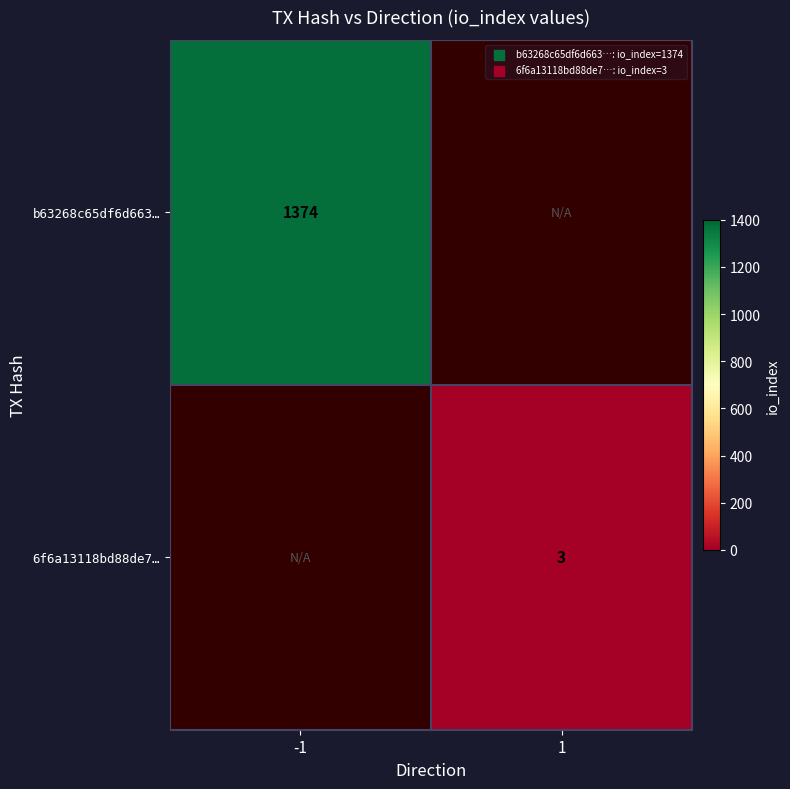

Is the value of 6f6a13118bd88de7… at 1 greater than the value of b63268c65df6d663… at -1?

No